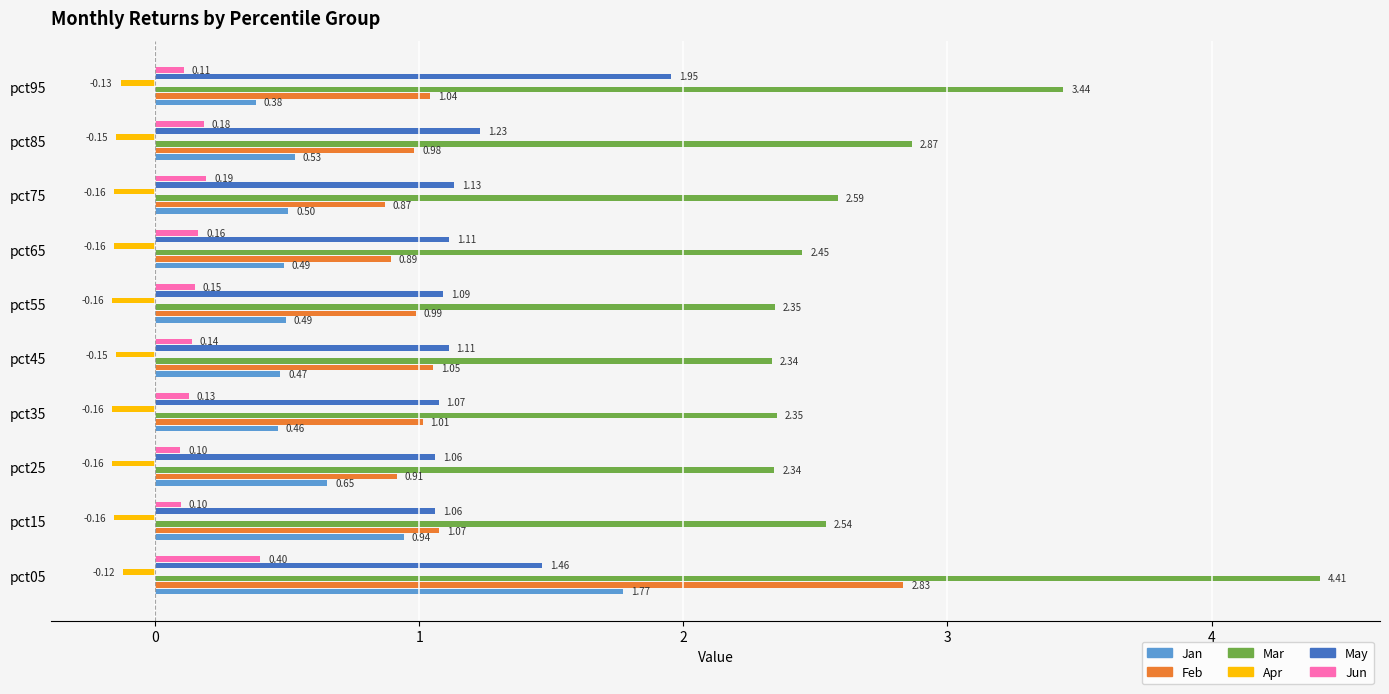

Rank the series by their maximum value, from highest to lowest.

Mar, Feb, May, Jan, Jun, Apr